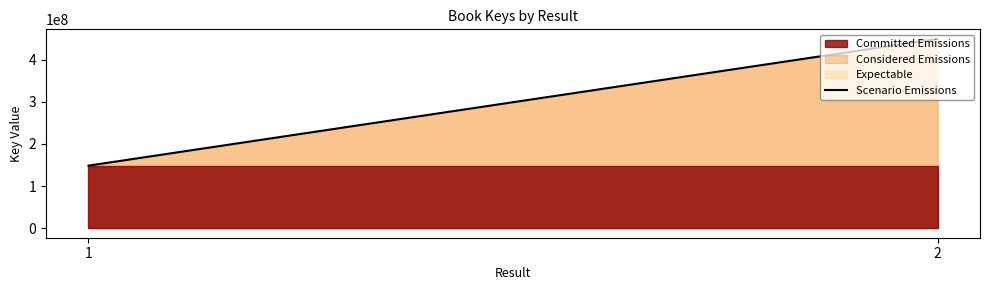

Read the value at 1.

148569510